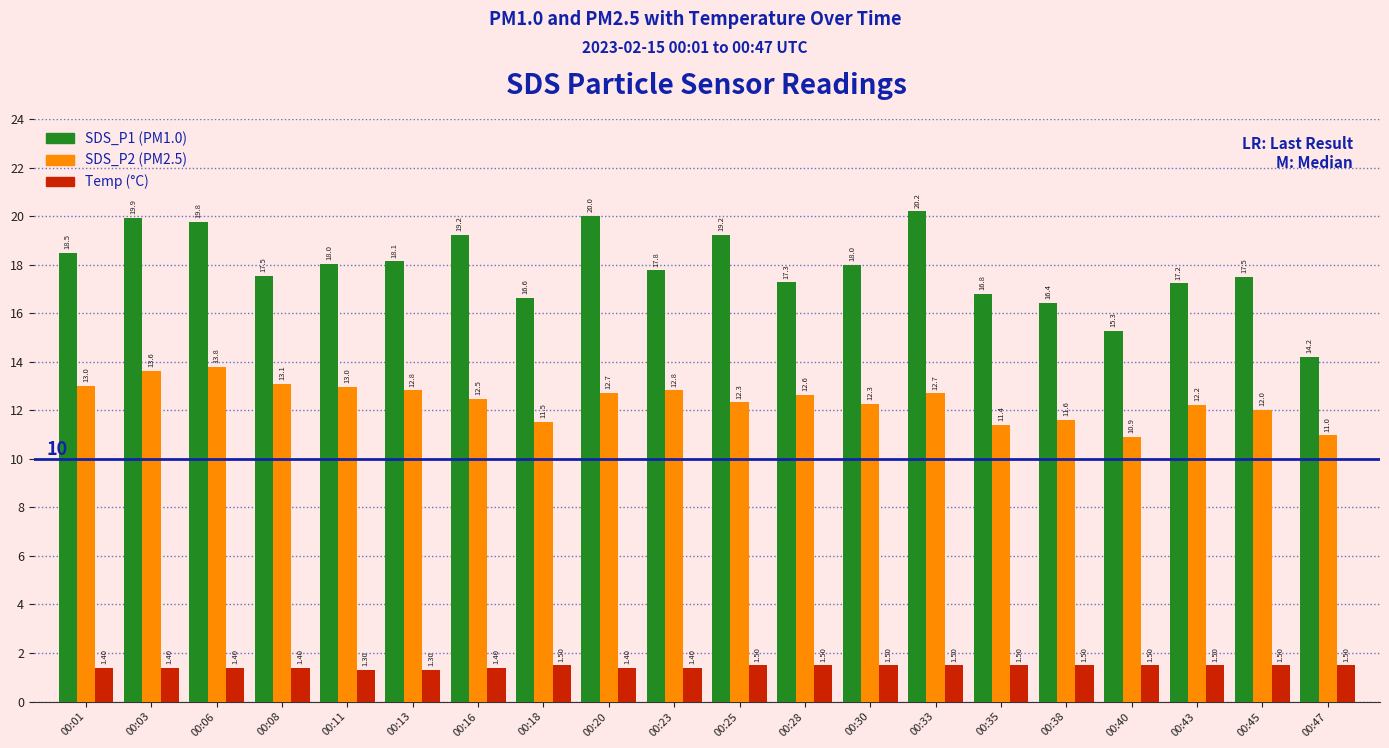

Rank the series at 00:25 from lowest to highest value.

Temp (°C), SDS_P2 (PM2.5), SDS_P1 (PM1.0)